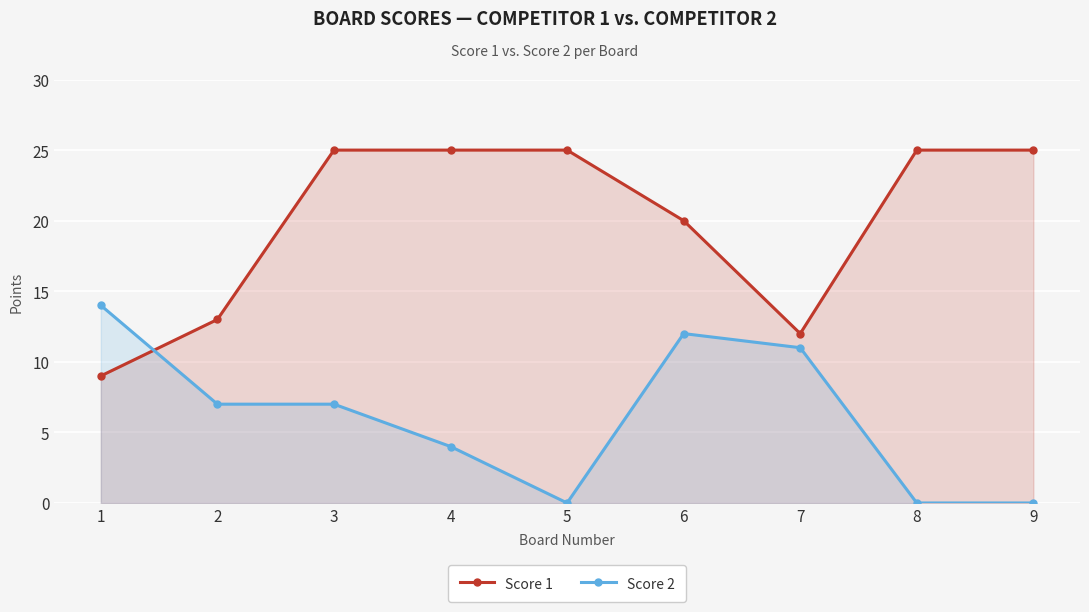

At which category does the chart reach its peak across all series?

3